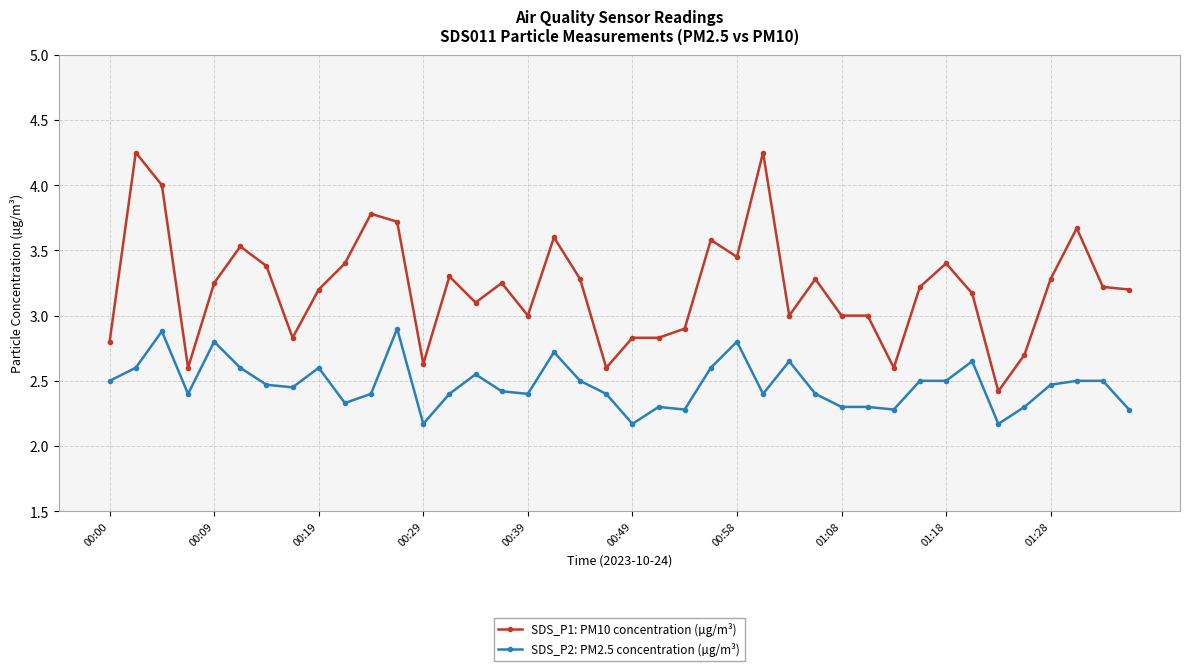

What is the minimum value for SDS_P2: PM2.5 concentration (µg/m³)?

2.2